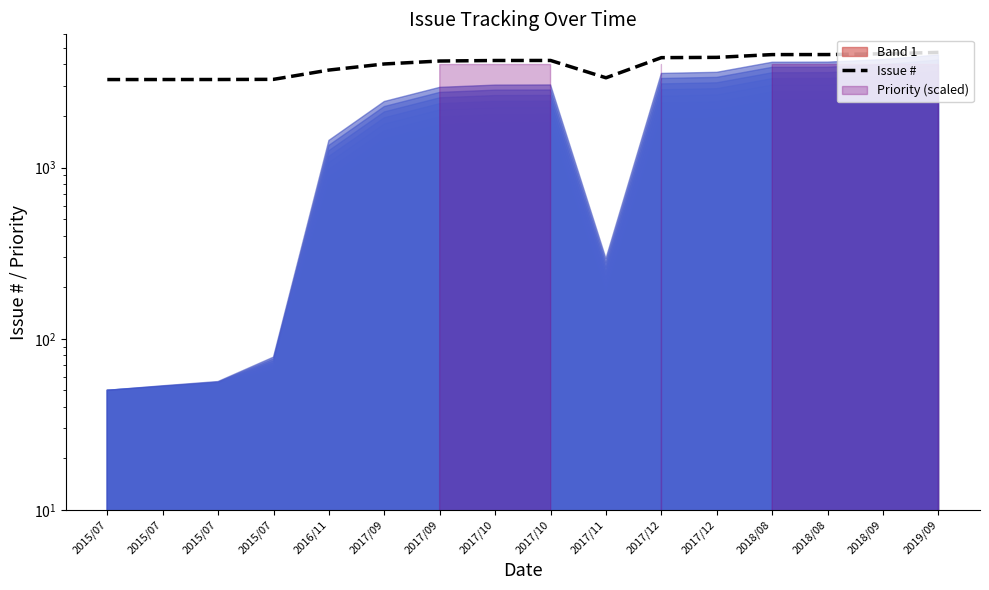

What is the average value?

4003